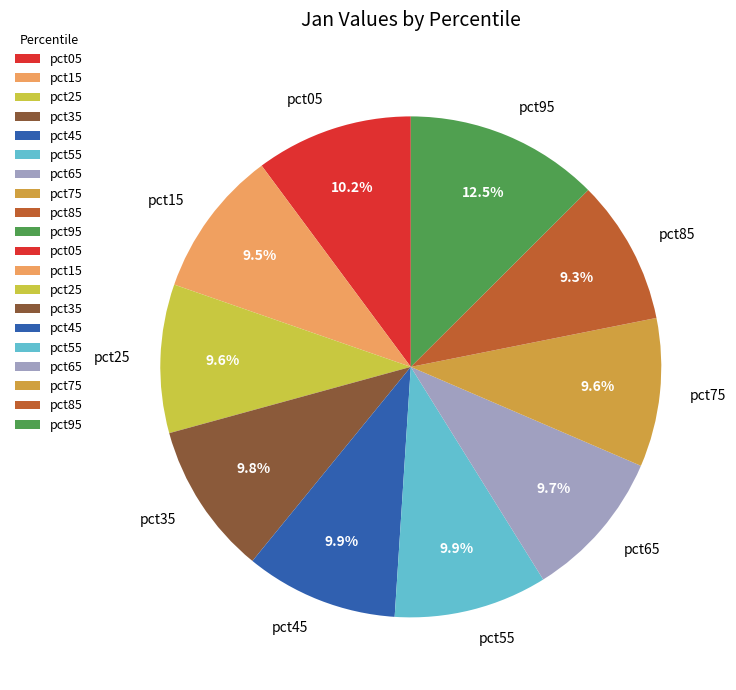

How many segments does this pie chart have?

10